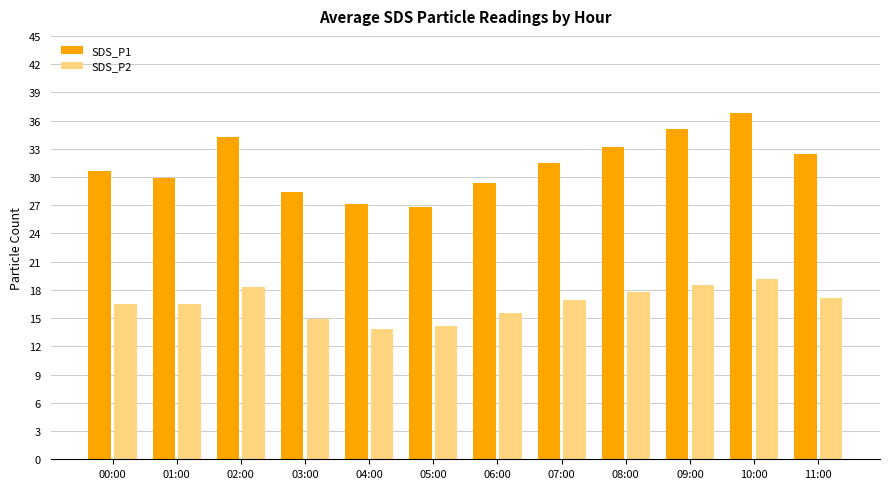

What is the sum of the SDS_P1 values at 09:00 and 04:00?

62.2